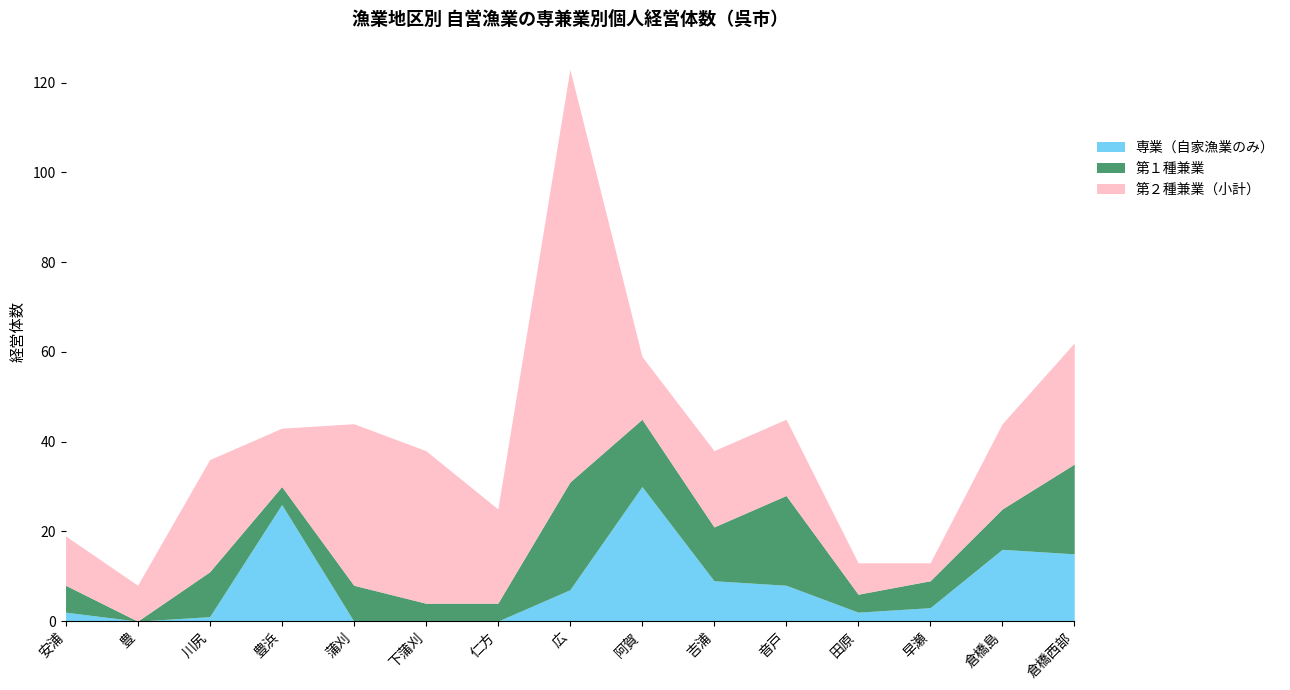

Rank the series by their maximum value, from lowest to highest.

第１種兼業, 専業（自家漁業のみ）, 第２種兼業（小計）